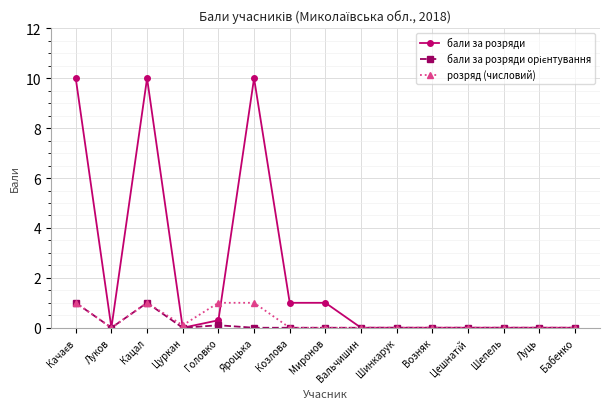

What is the label of the 13th point from the right?

Кацал